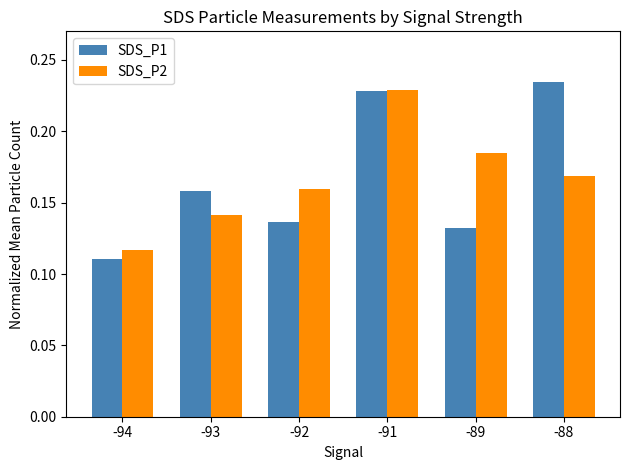

At which label does SDS_P2 reach its minimum?

-94